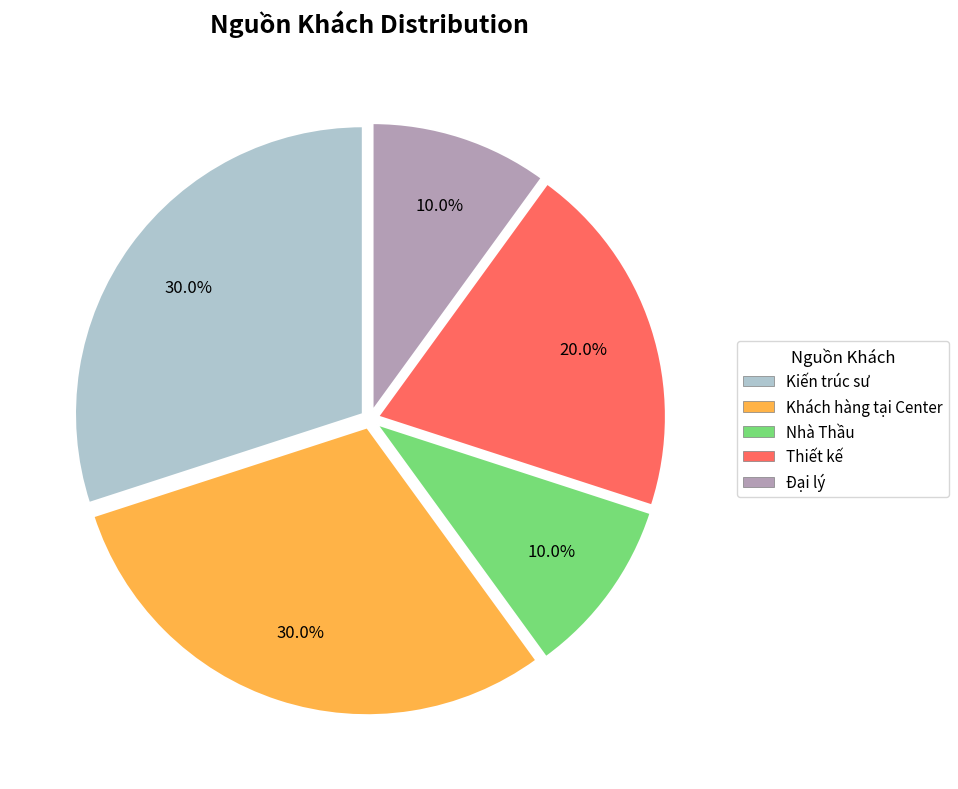

To the nearest percent, what is the combined percentage of Kiến trúc sư and Thiết kế?

50%